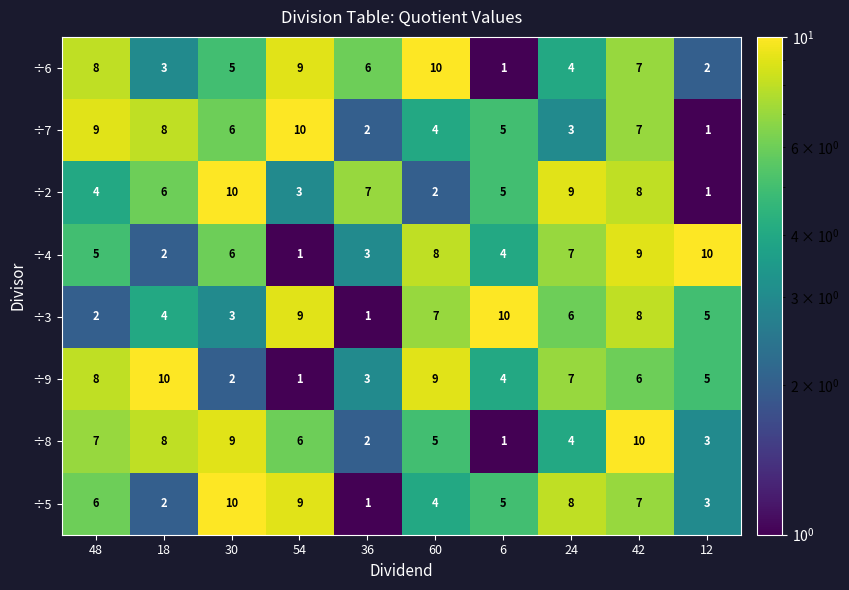

Is the value of ÷4 at 6 greater than the value of ÷6 at 6?

Yes